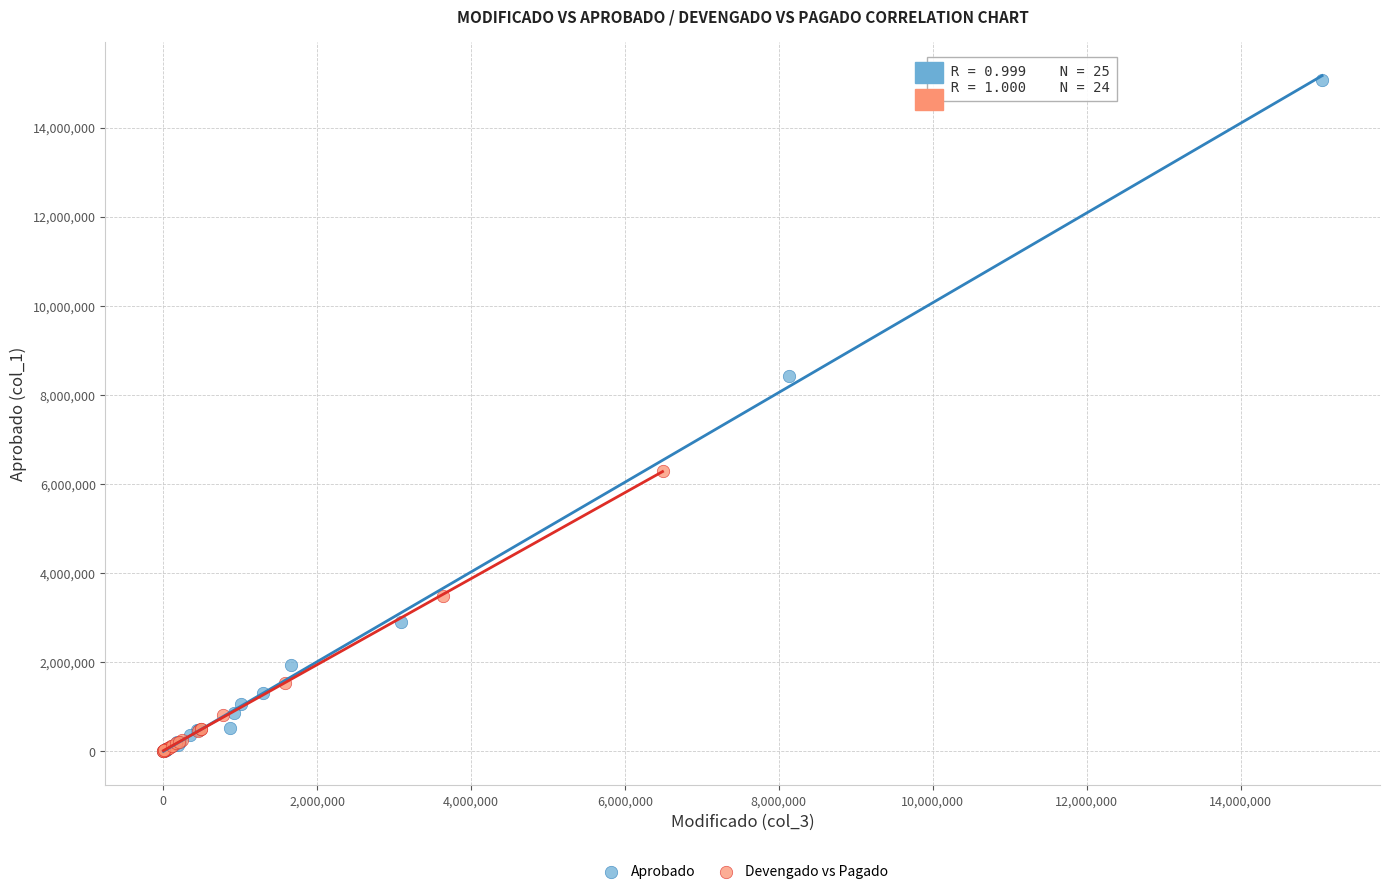

Which series reaches the maximum Y coordinate?

Aprobado